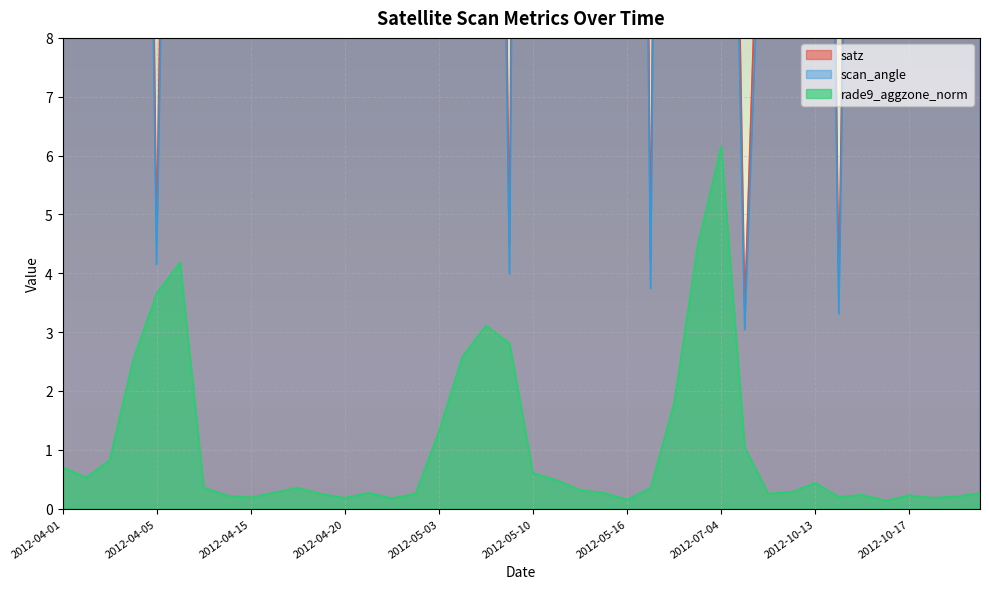

The scan_angle series shows 20.0 at 2012-10-13. True or false?

False